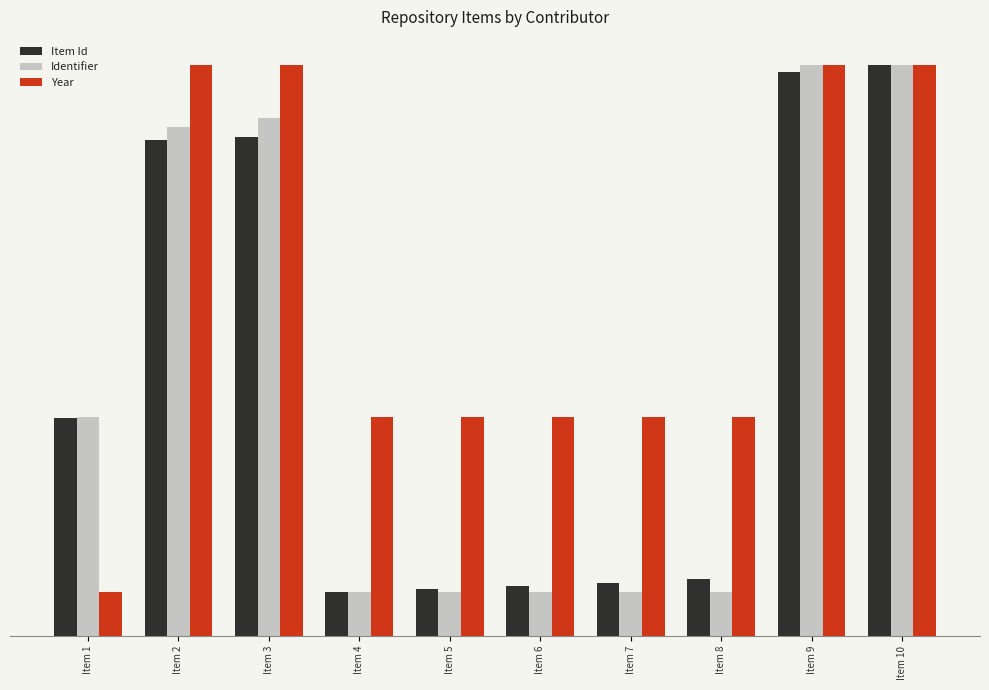

What is the highest value of the Year series?

65.0